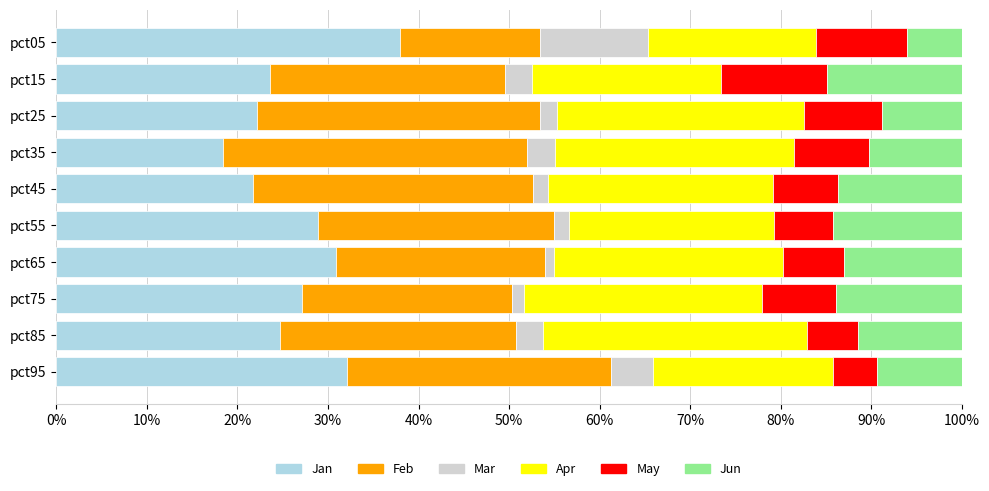

What are all the series names shown in the legend?

Jan, Feb, Mar, Apr, May, Jun